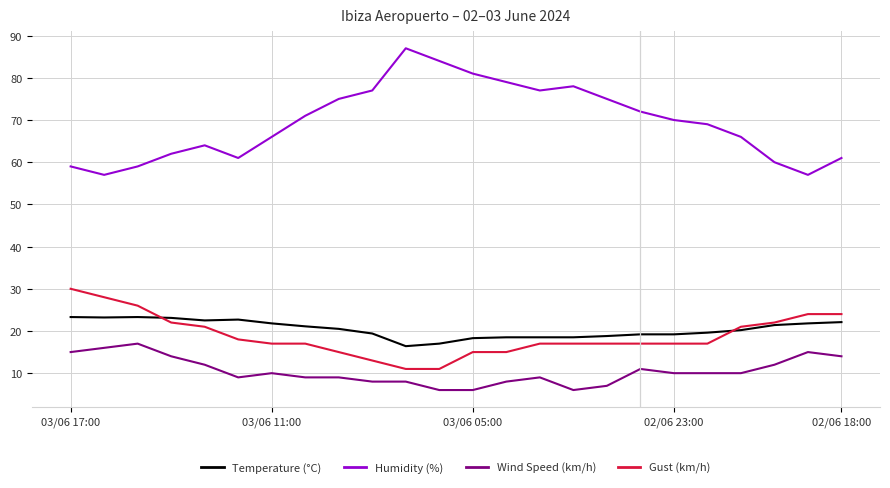

What is the highest value of the Gust (km/h) series?

30.0